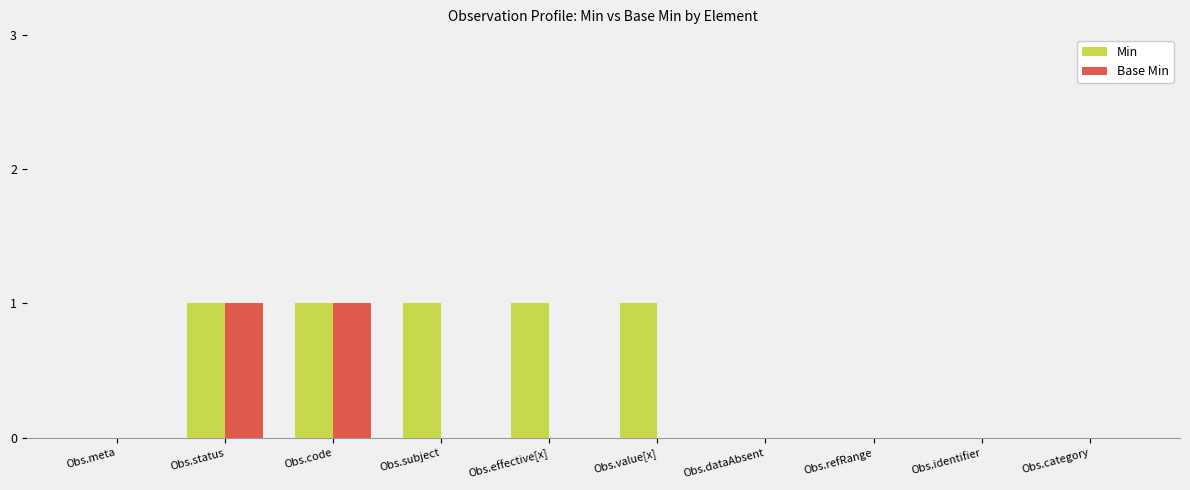

Between Obs.status and Obs.effective[x], which series saw the biggest shift?

Base Min